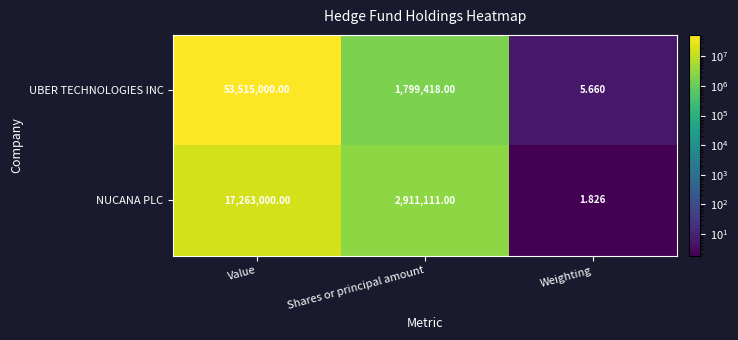

Which category has the highest value across all series?

Value